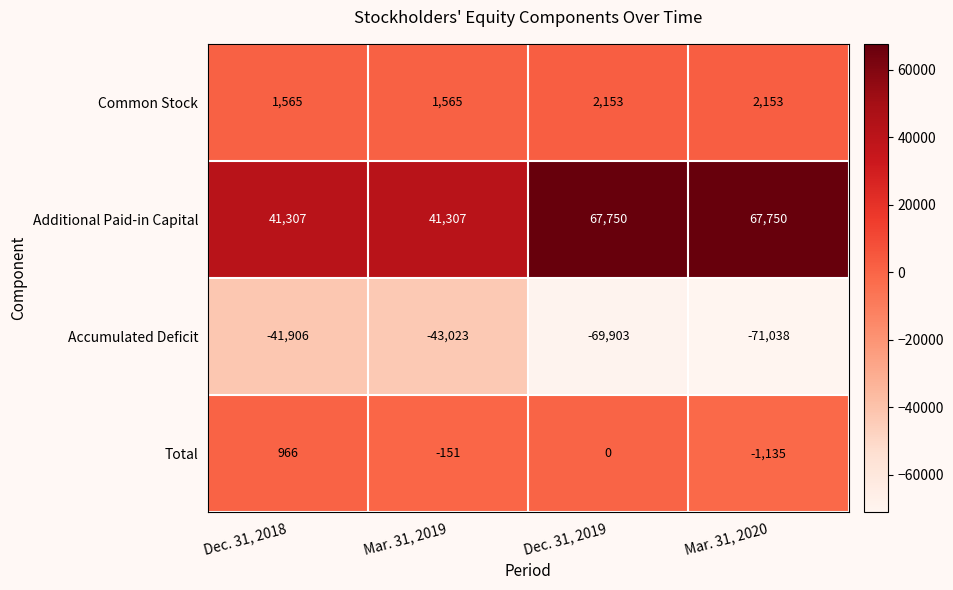

Which series has the widest spread of values?

Accumulated Deficit